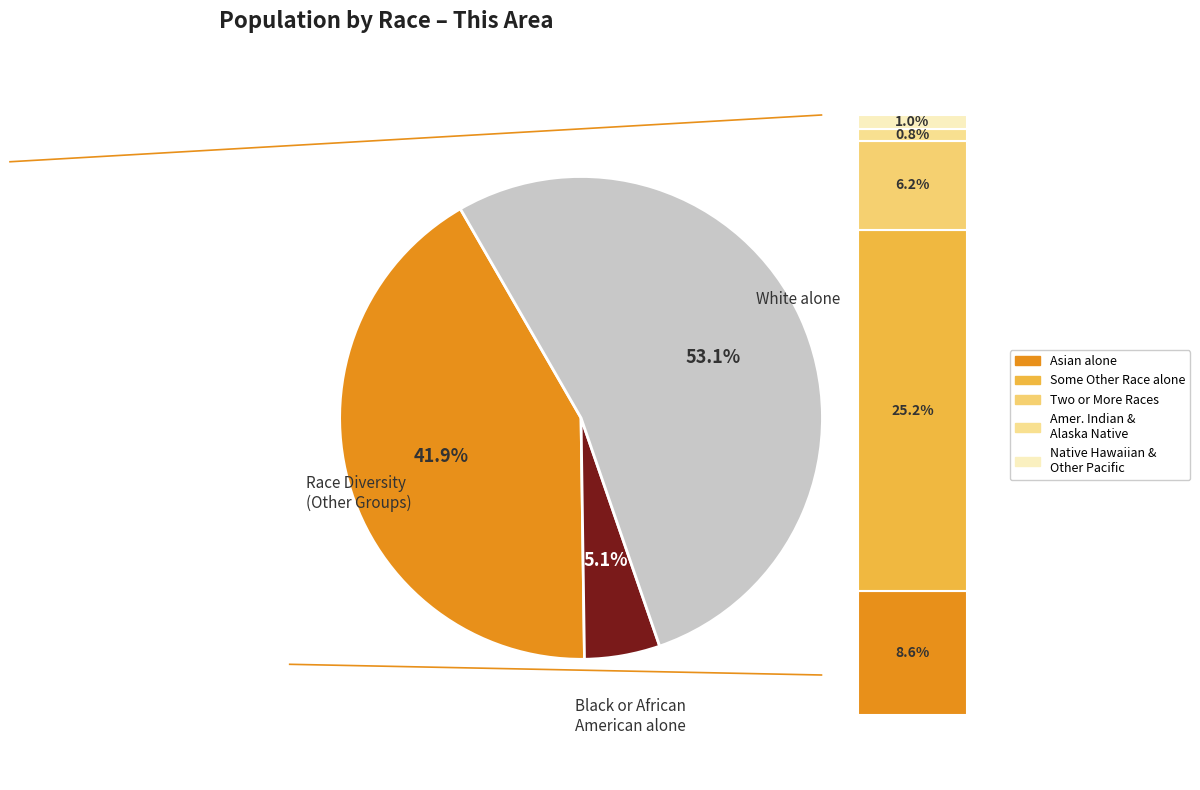

To the nearest percent, what is the average slice percentage?

14%